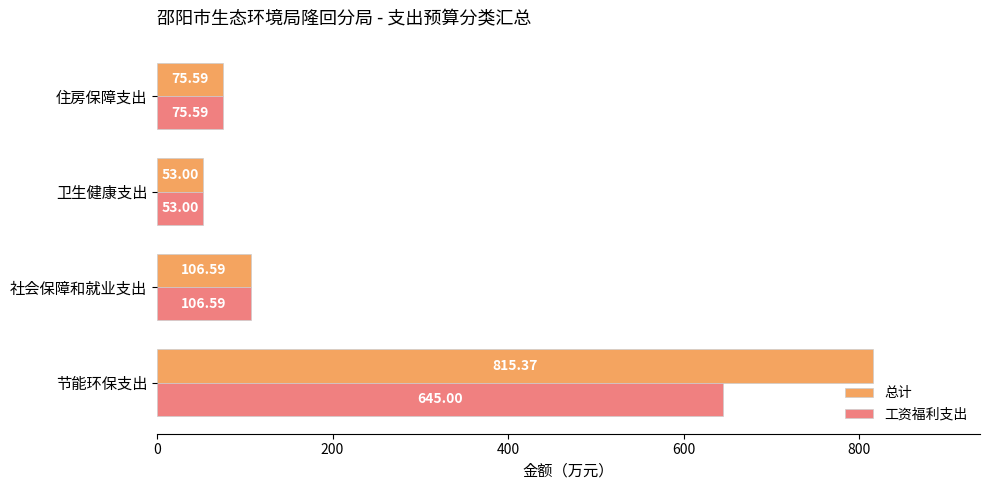

At how many categories does at least one series exceed 119?

1